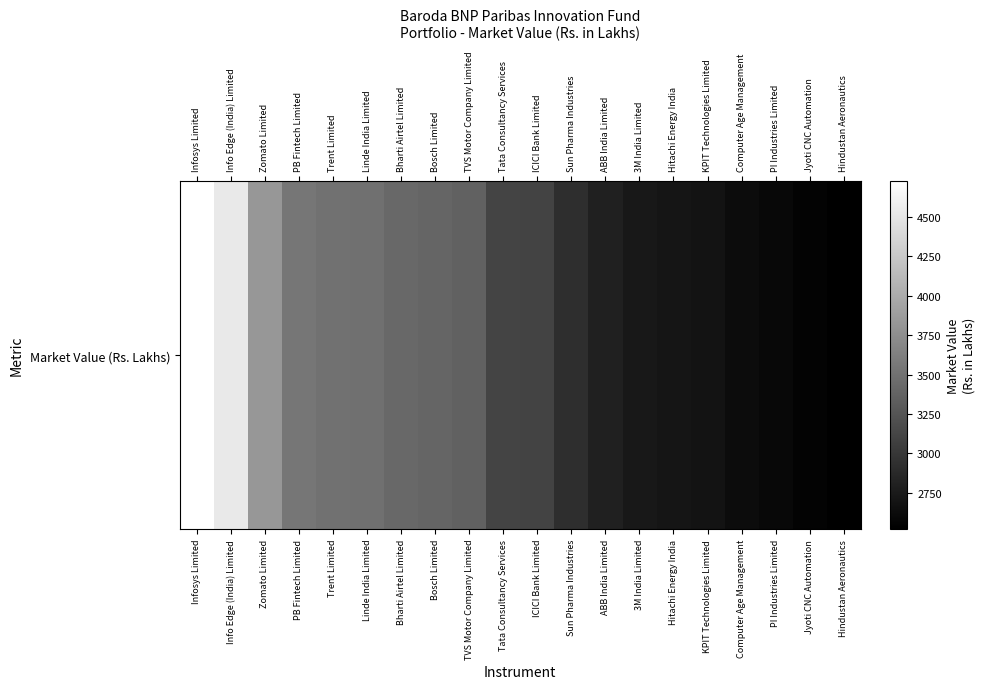

What is the sum of all values?

64170.2